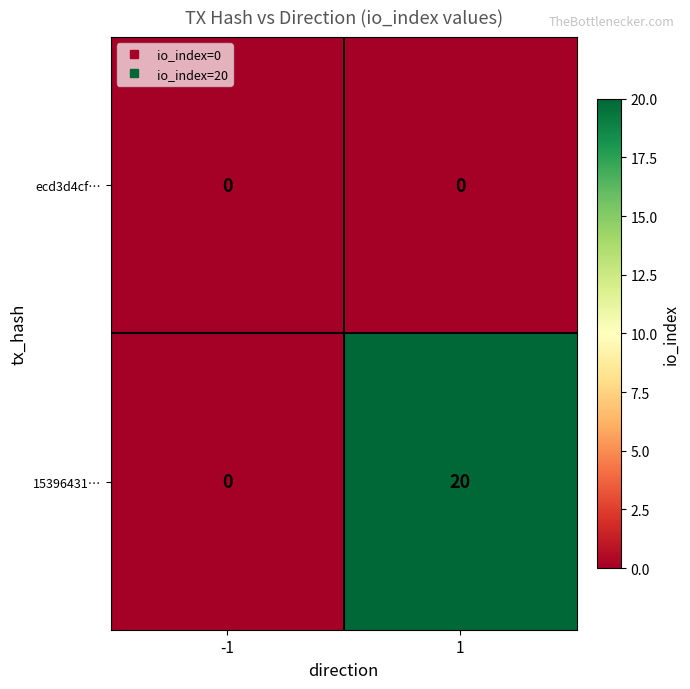

What is the maximum value shown in the chart?

20